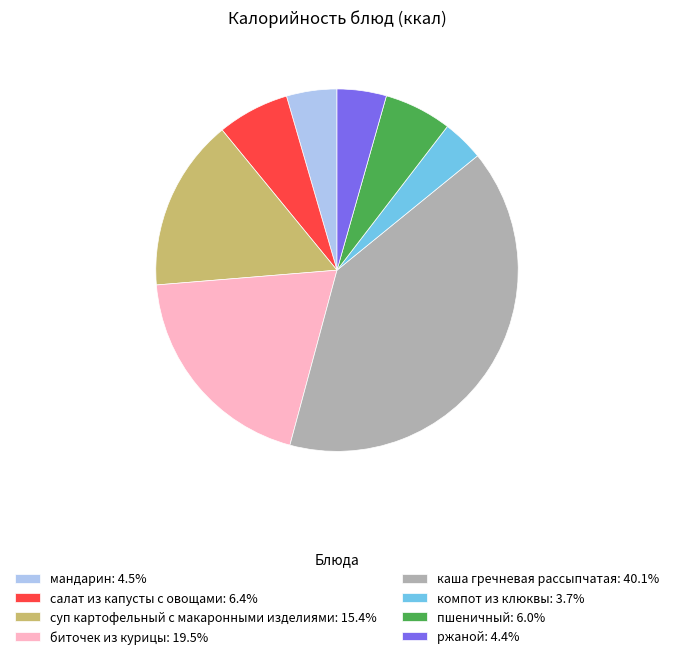

What is the ratio of the value at компот из клюквы: 3.7% to the value at салат из капусты с овощами: 6.4%?

0.6